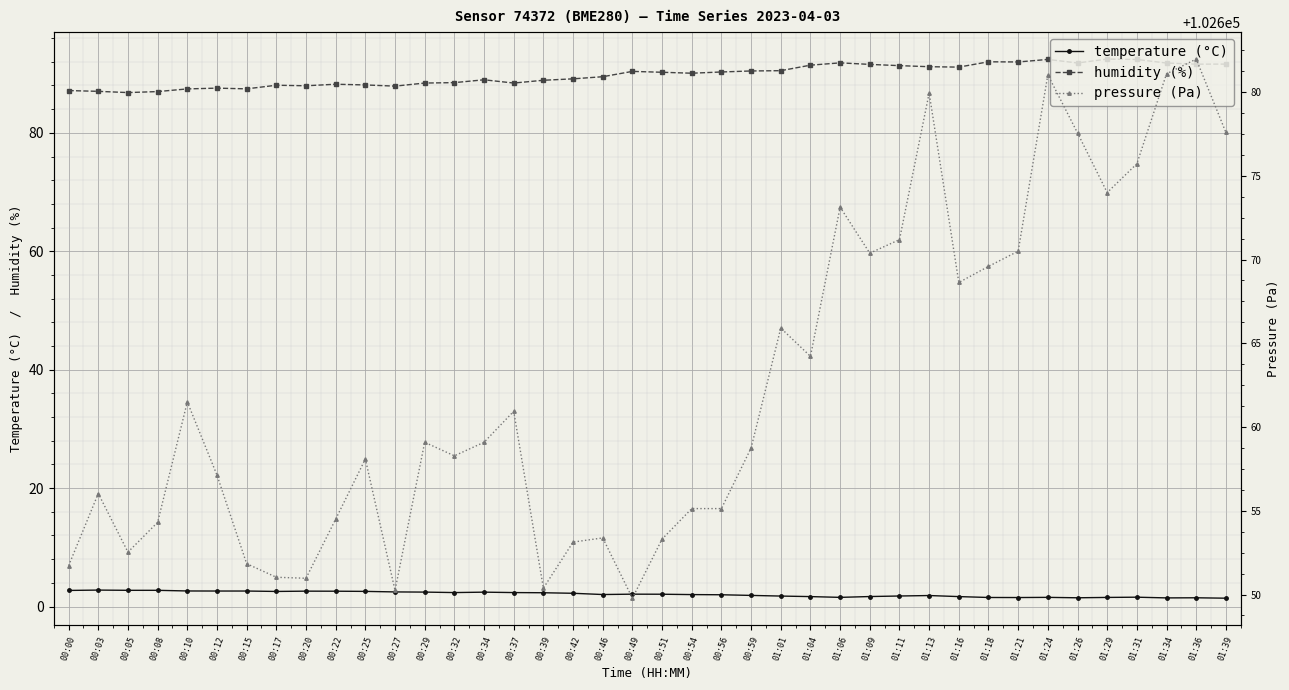

At 00:03, list the series in order from smallest to largest.

temperature (°C), humidity (%), pressure (Pa)